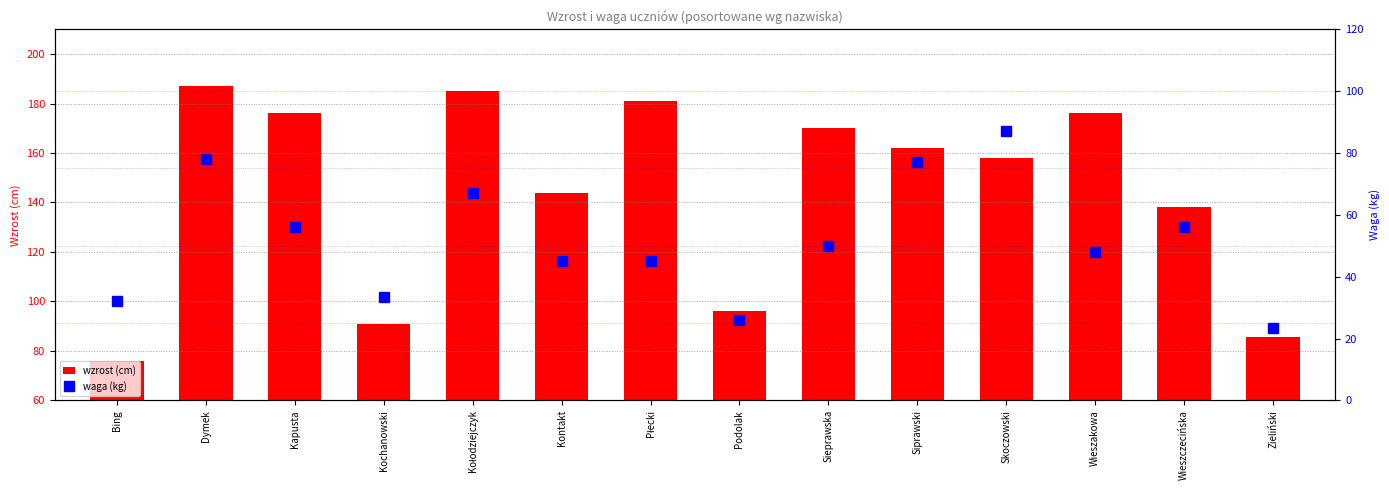

What is the minimum value shown in the chart?

23.5